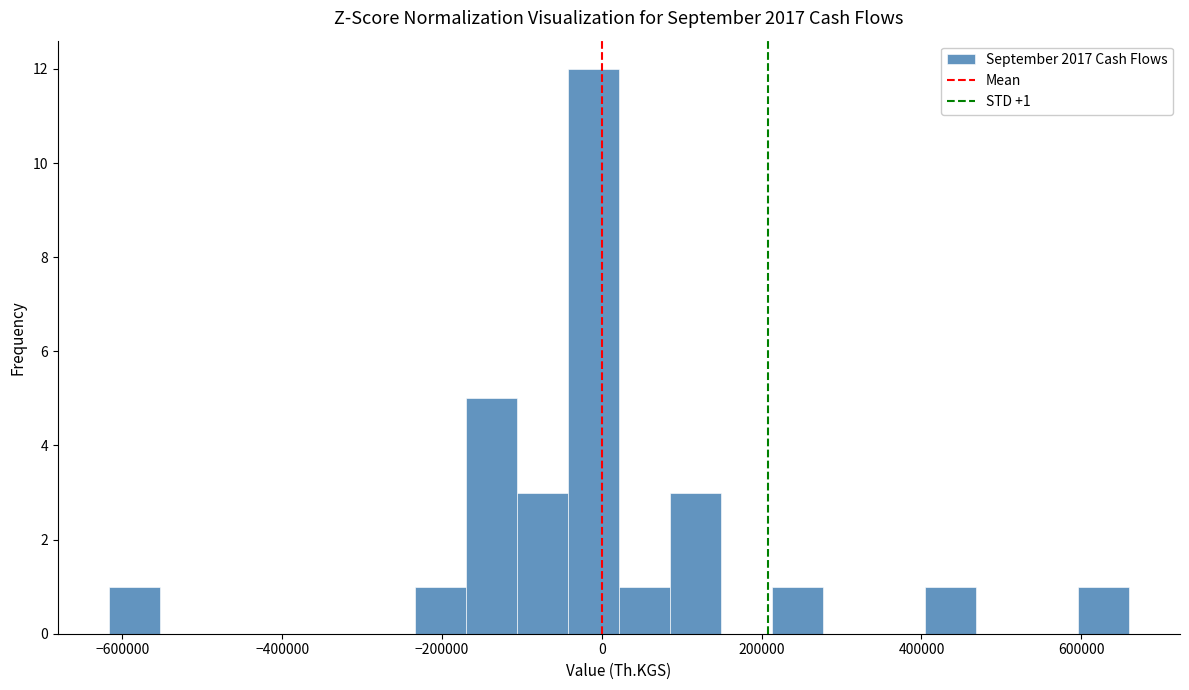

Around what value on the x-axis is the tallest bar? Give the approximate position of its centre, as read against the axis.

-20000